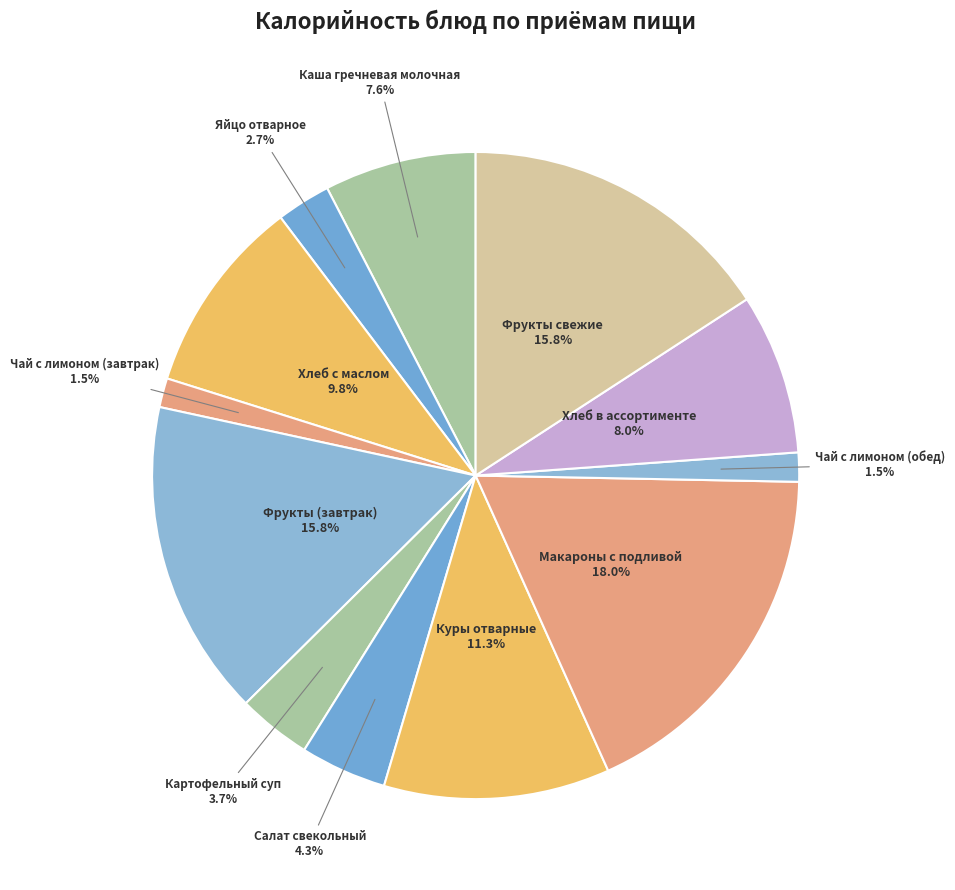

Which category has the biggest portion of the pie?

Макароны с подливой